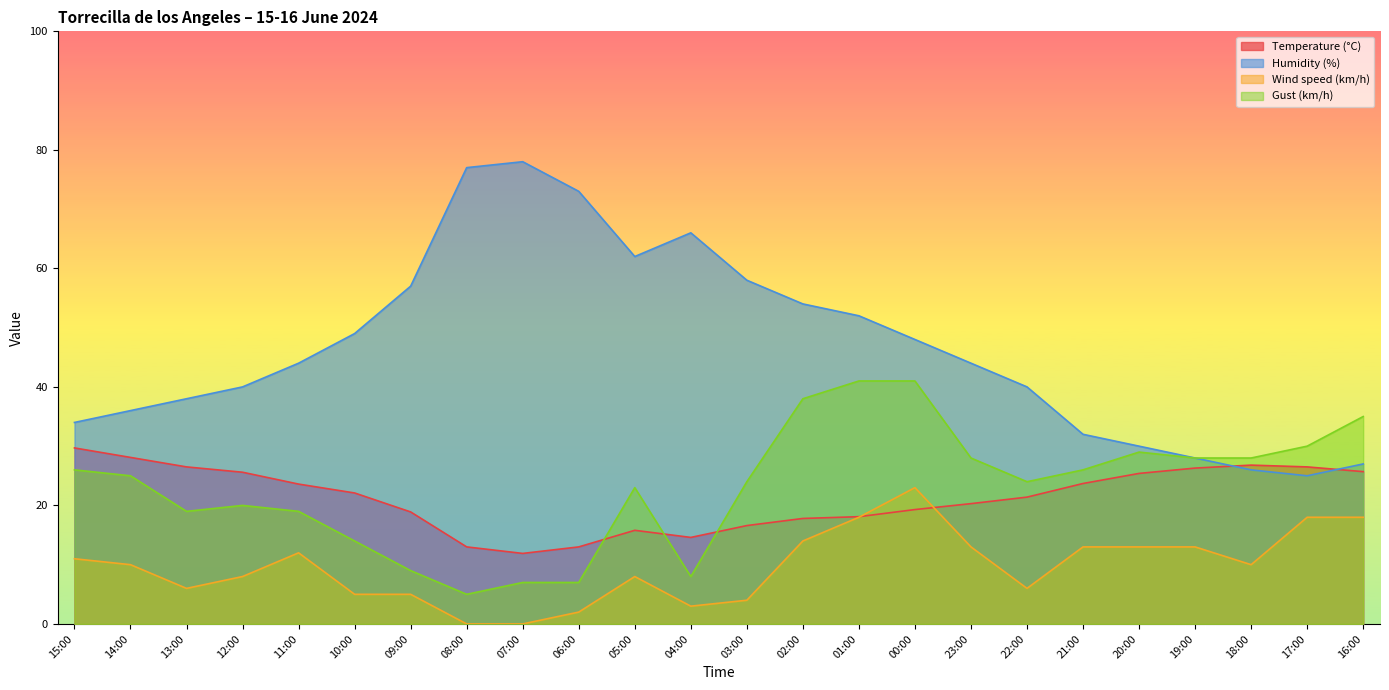

In Humidity (%), how many points are lower than both neighbors (excluding endpoints)?

2